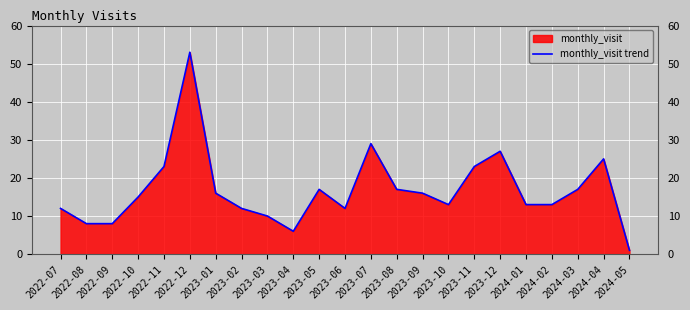

What is the value of the 7th point from the left?

16